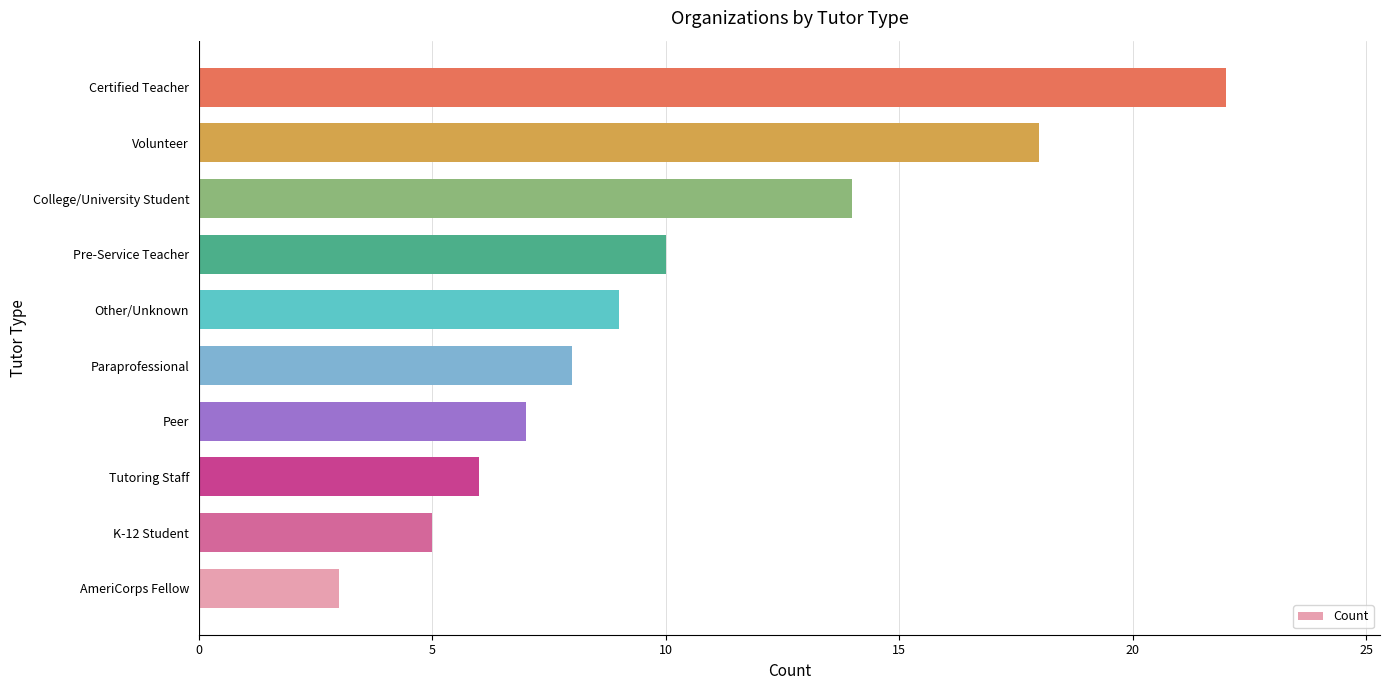

What is the minimum value shown in the chart?

3